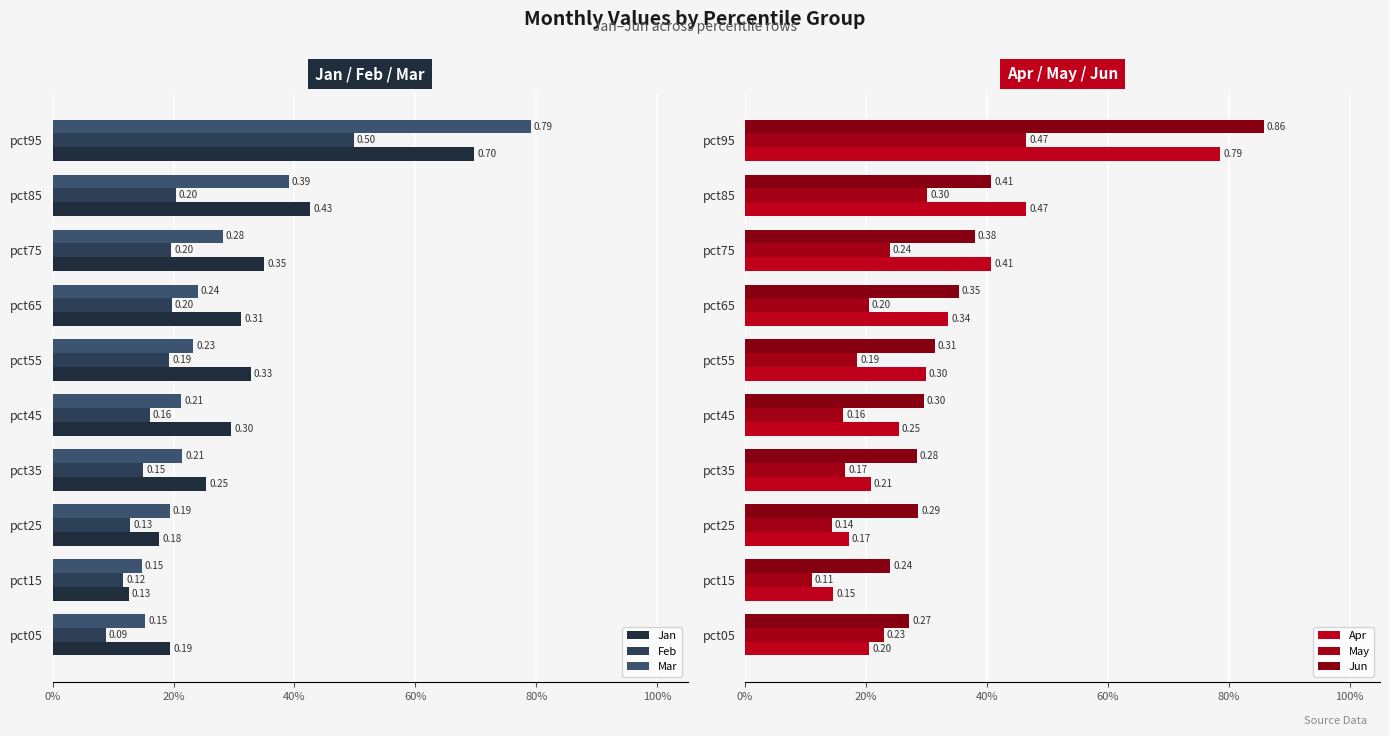

Reading left to right, transcribe all the data shown in this chart.

Jan: 0.2	0.1	0.2	0.3	0.3	0.3	0.3	0.4	0.4	0.7
Feb: 0.1	0.1	0.1	0.1	0.2	0.2	0.2	0.2	0.2	0.5
Mar: 0.2	0.1	0.2	0.2	0.2	0.2	0.2	0.3	0.4	0.8
Apr: 0.2	0.1	0.2	0.2	0.3	0.3	0.3	0.4	0.5	0.8
May: 0.2	0.1	0.1	0.2	0.2	0.2	0.2	0.2	0.3	0.5
Jun: 0.3	0.2	0.3	0.3	0.3	0.3	0.4	0.4	0.4	0.9